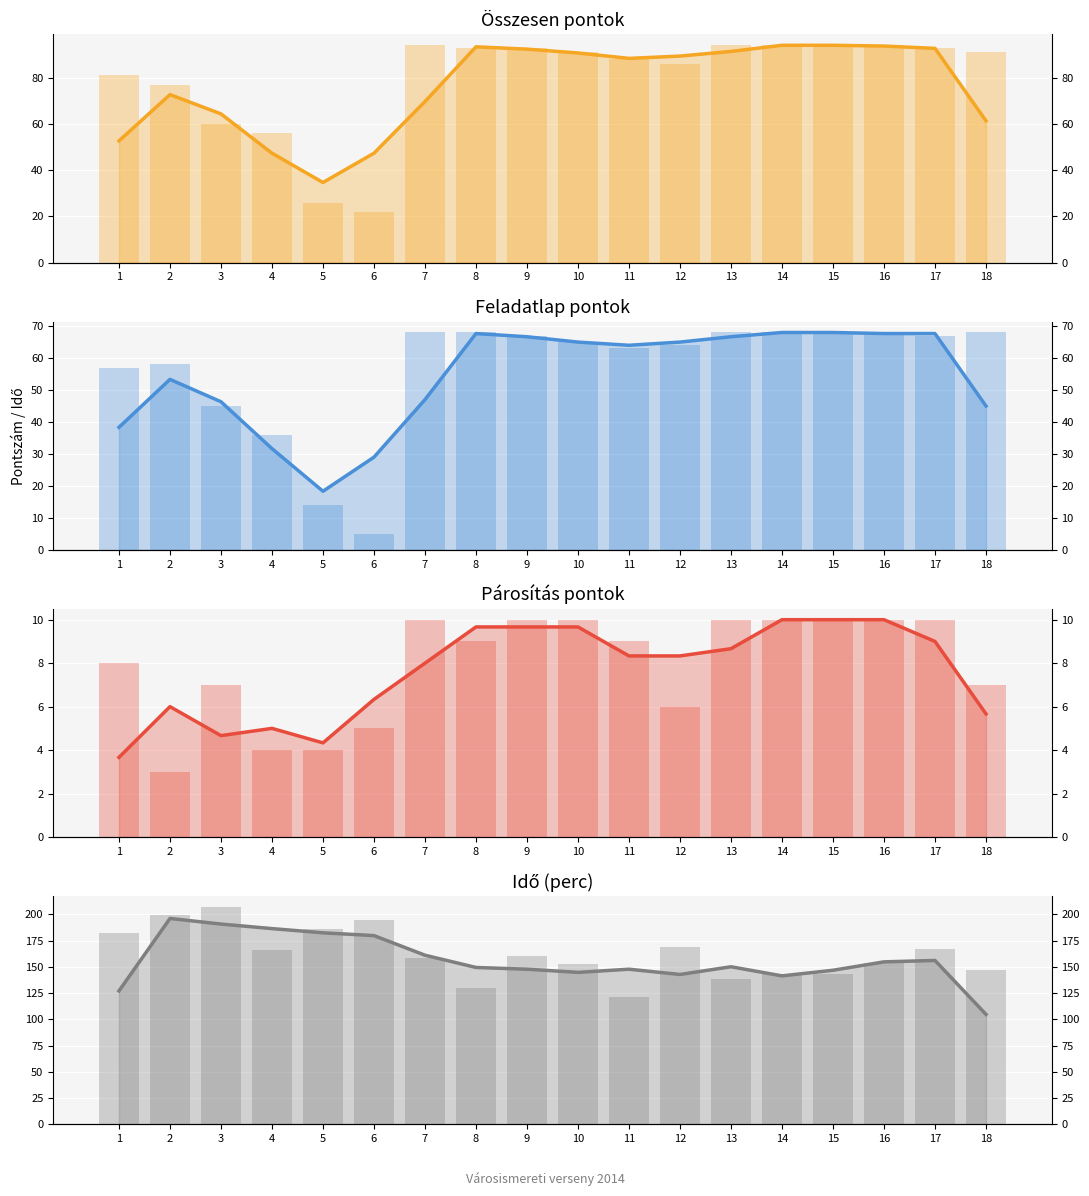

Reading left to right, list all the values displayed in this chart.

Összesen pontok: 1=81	2=77	3=60	4=56	5=26	6=22	7=94	8=93	9=93	10=91	11=88	12=86	13=94	14=94	15=94	16=94	17=93	18=91
Feladatlap pontok: 1=57	2=58	3=45	4=36	5=14	6=5	7=68	8=68	9=67	10=65	11=63	12=64	13=68	14=68	15=68	16=68	17=67	18=68
Párosítás pontok: 1=8	2=3	3=7	4=4	5=4	6=5	7=10	8=9	9=10	10=10	11=9	12=6	13=10	14=10	15=10	16=10	17=10	18=7
Idő (perc): 1=182	2=199	3=207	4=166	5=186	6=195	7=158	8=130	9=160	10=153	11=121	12=169	13=138	14=143	15=143	16=154	17=167	18=147